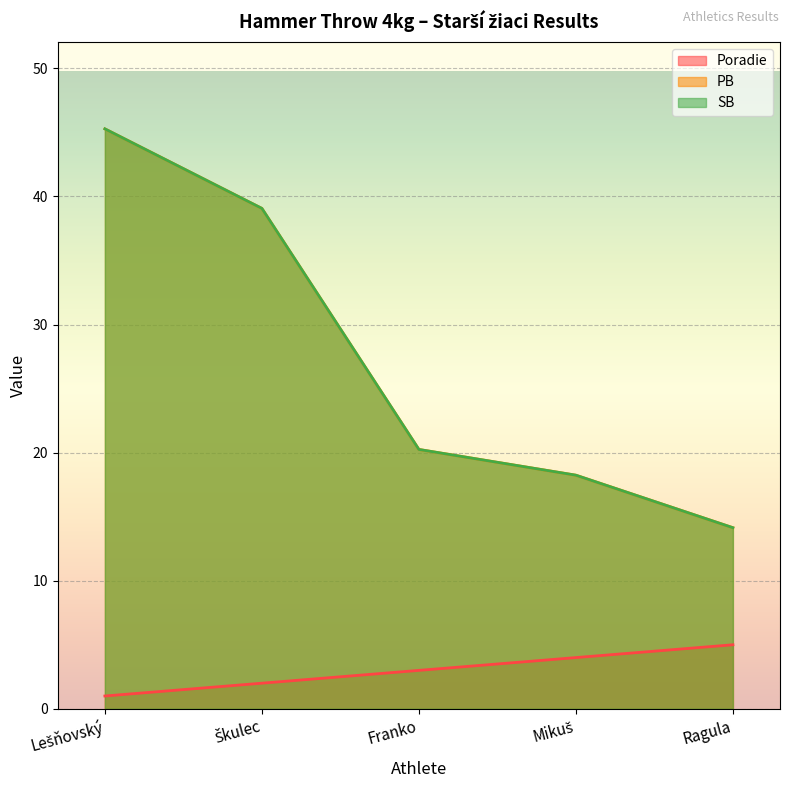

What is the average value of the Poradie series?

3.0